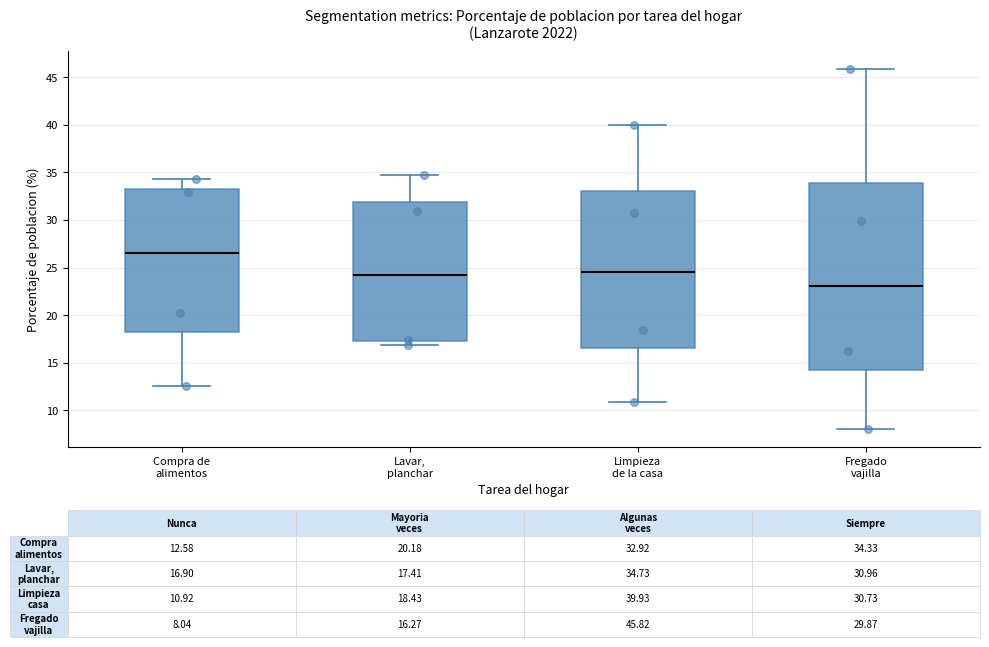

Which box is the tallest, from its lower edge to its upper edge?

Fregado vajilla